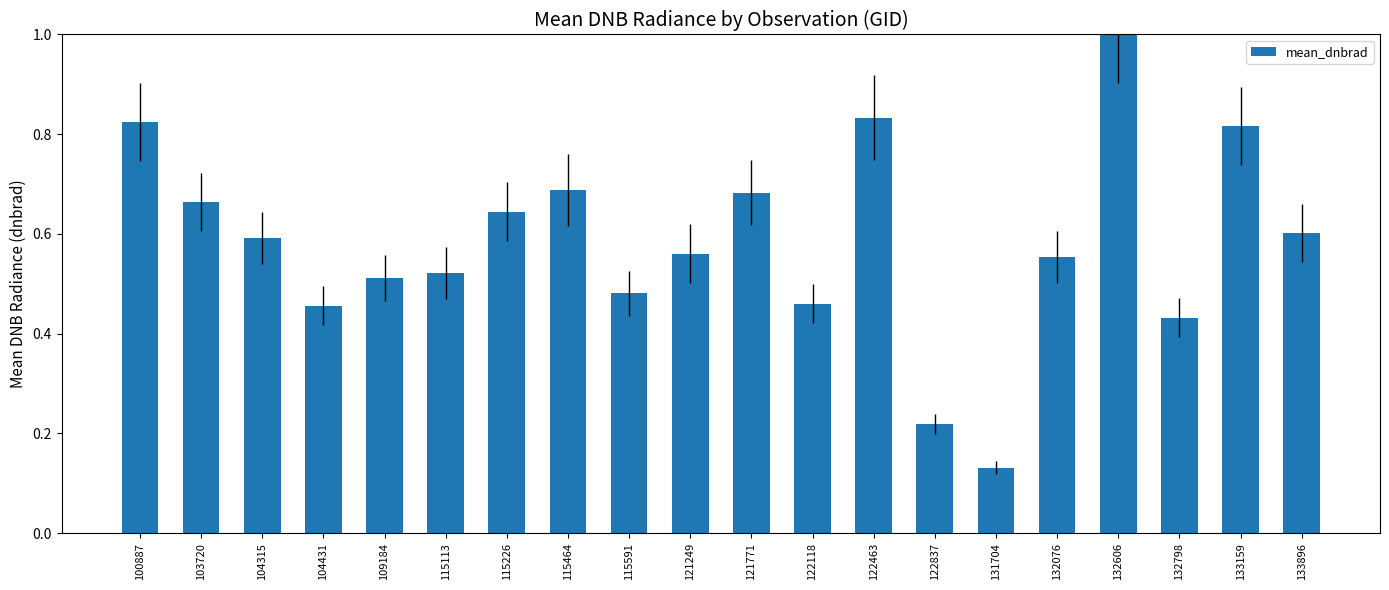

Which has a higher value, 115226 or 122837?

115226